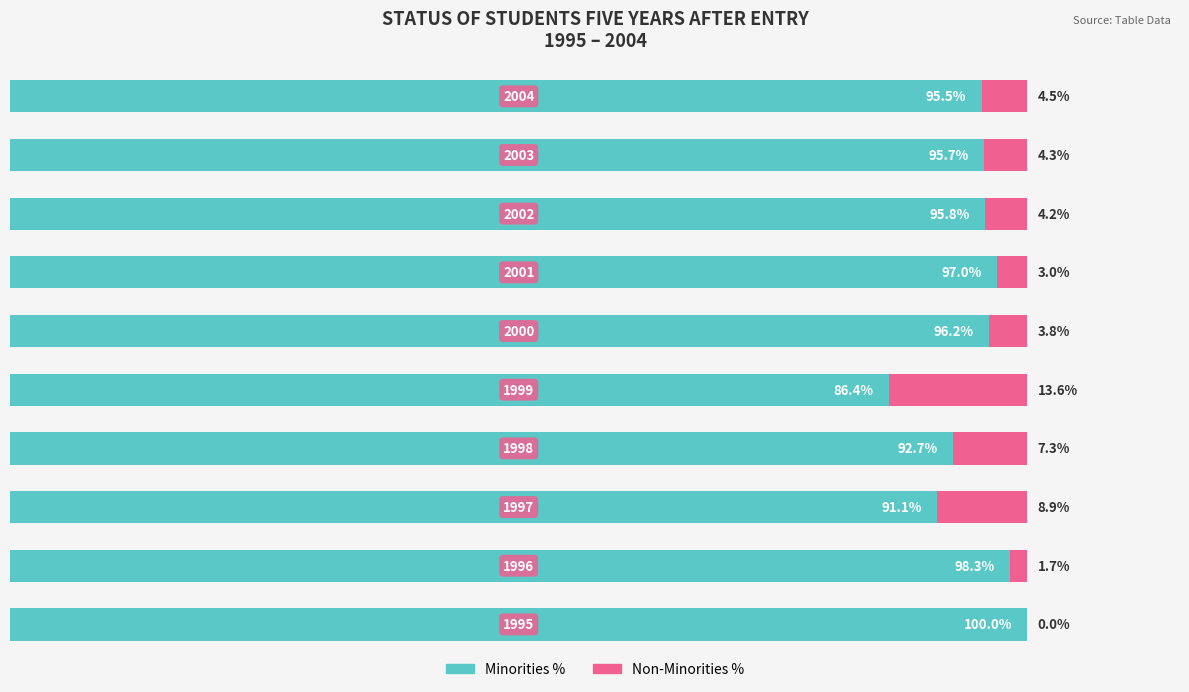

What is the value of the With Coverage bar at the 3rd from the left?

91.1